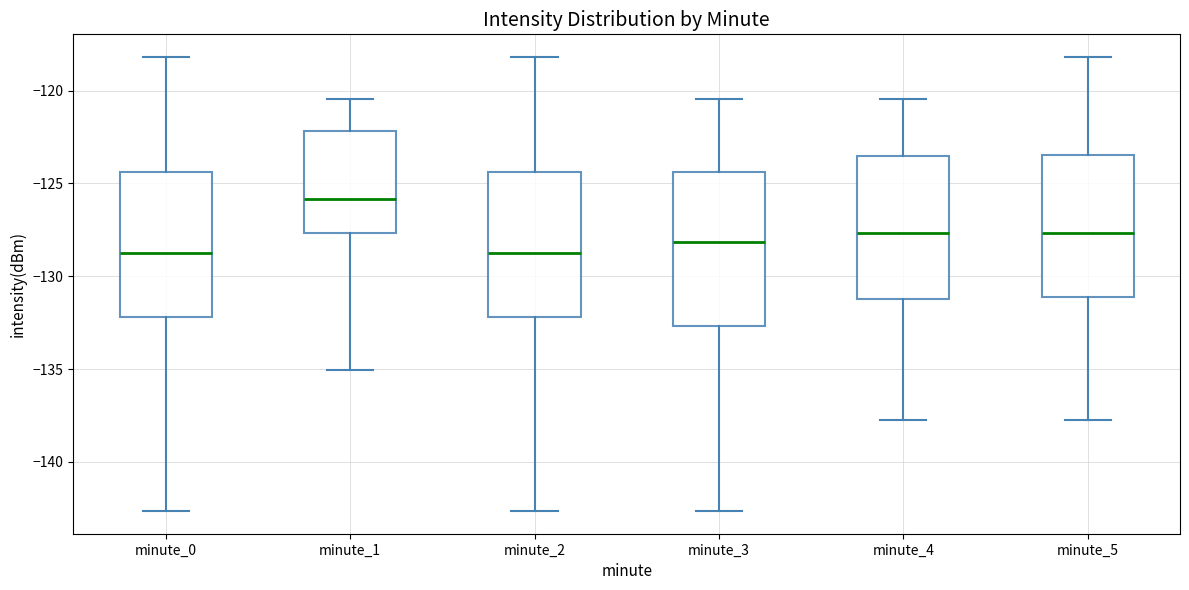

Which box is the tallest, from its lower edge to its upper edge?

minute_3